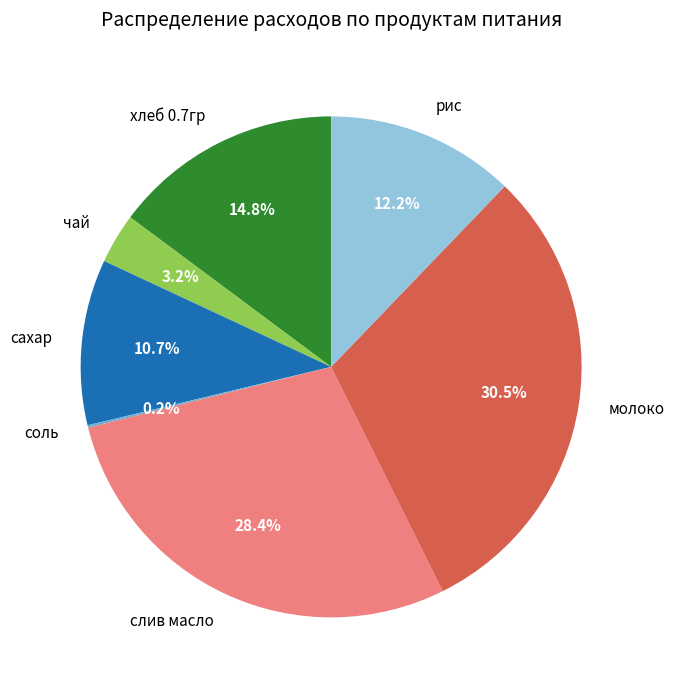

Is there any slice that represents more than half of the pie?

No